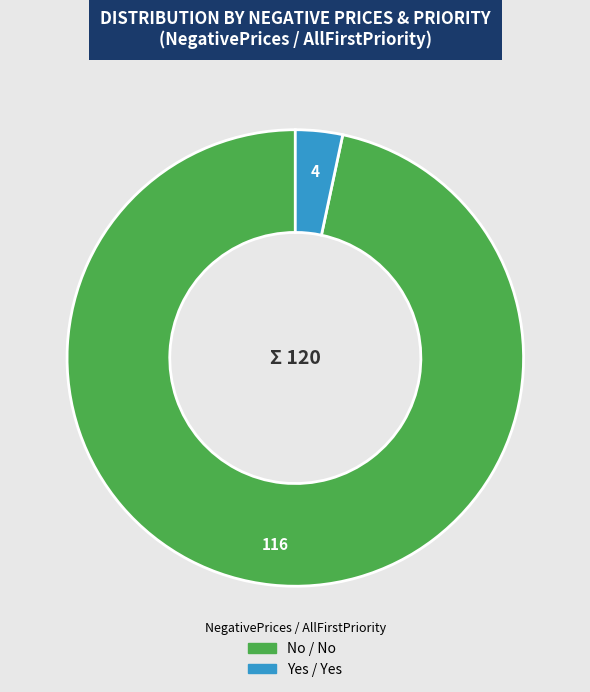

Is there any slice that represents more than half of the pie?

Yes